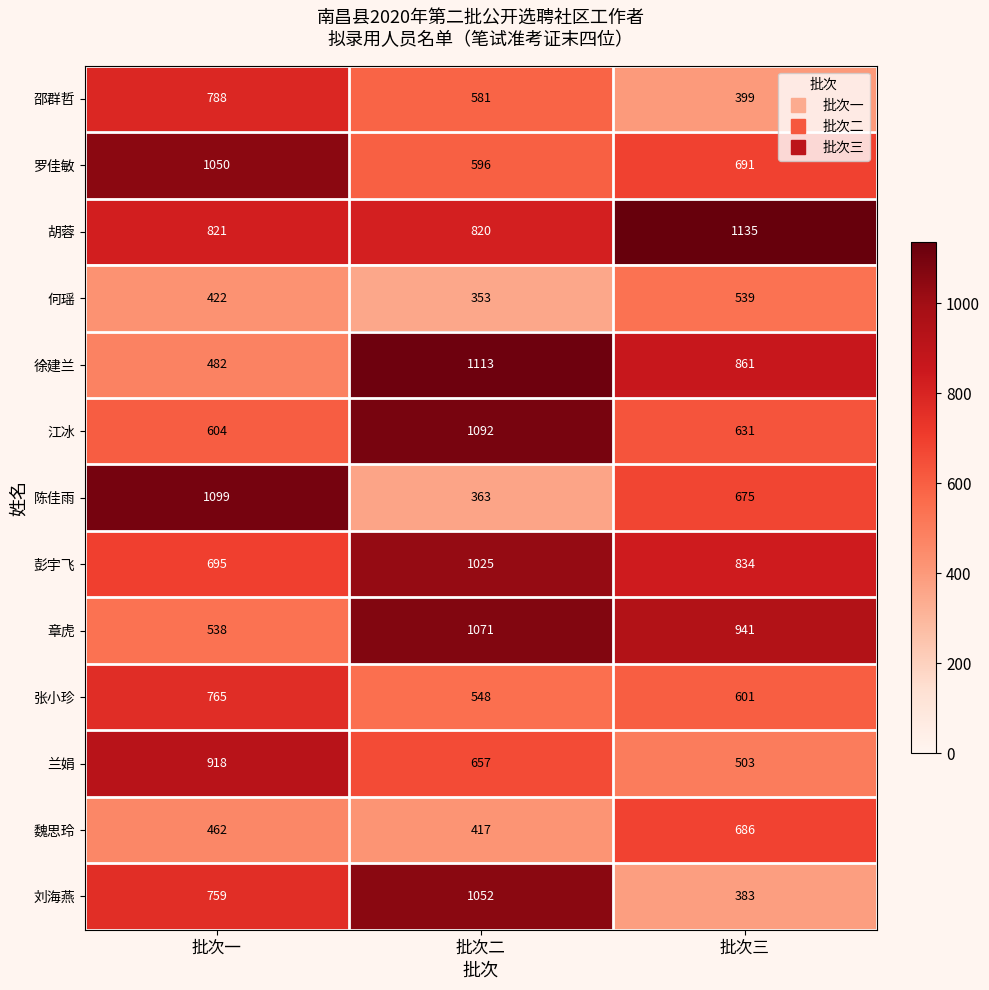

At which category is the sum across all series the highest?

批次二